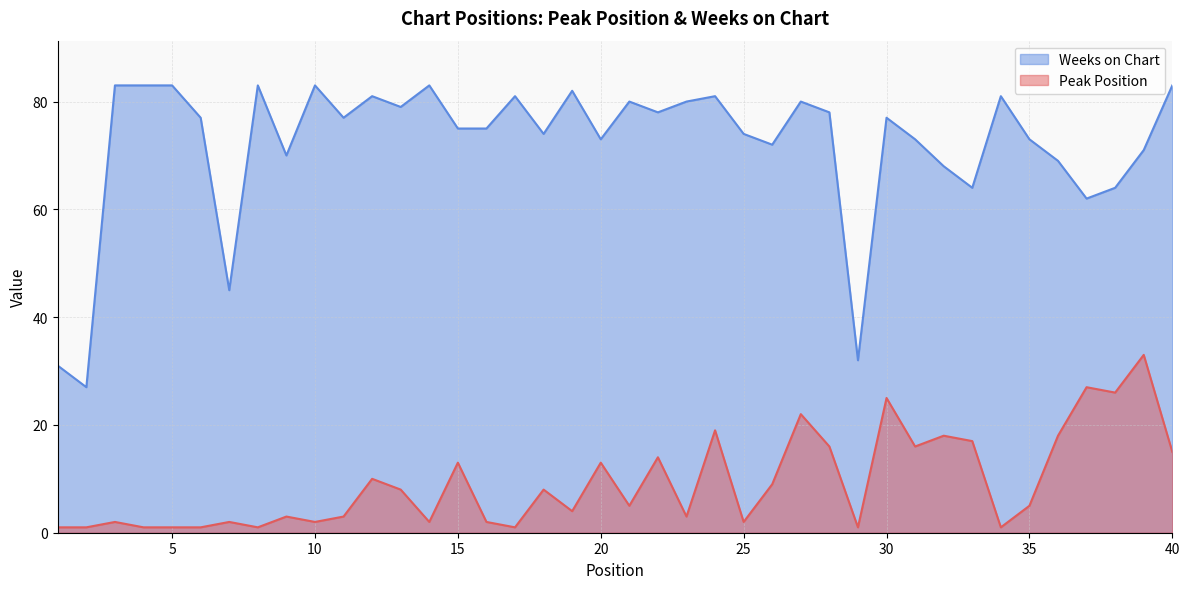

Reading right to left, extract all data points from this chart.

Peak Position: 40=15	39=33	38=26	37=27	36=18	35=5	34=1	33=17	32=18	31=16	30=25	29=1	28=16	27=22	26=9	25=2	24=19	23=3	22=14	21=5	20=13	19=4	18=8	17=1	16=2	15=13	14=2	13=8	12=10	11=3	10=2	9=3	8=1	7=2	6=1	5=1	4=1	3=2	2=1	1=1
Weeks on Chart: 40=83	39=71	38=64	37=62	36=69	35=73	34=81	33=64	32=68	31=73	30=77	29=32	28=78	27=80	26=72	25=74	24=81	23=80	22=78	21=80	20=73	19=82	18=74	17=81	16=75	15=75	14=83	13=79	12=81	11=77	10=83	9=70	8=83	7=45	6=77	5=83	4=83	3=83	2=27	1=31